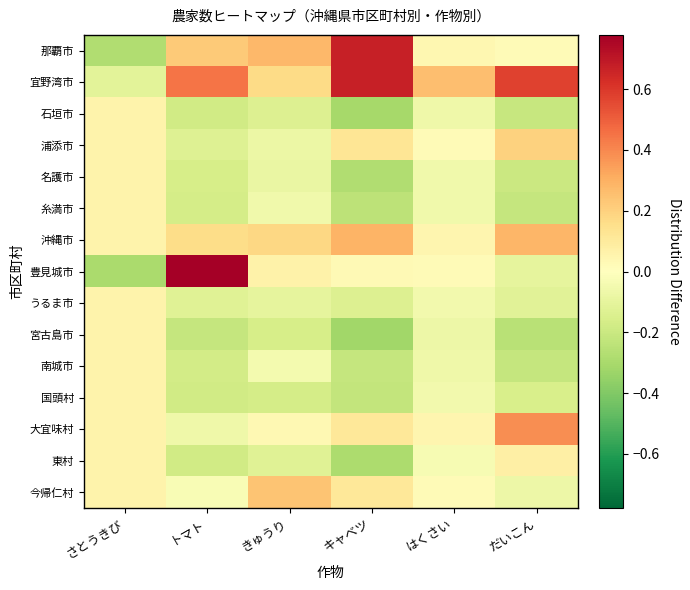

Reading right to left, extract all data points from this chart.

那覇市: だいこん=0.0	はくさい=0.0	キャベツ=0.7	きゅうり=0.3	トマト=0.2	さとうきび=-0.3
宜野湾市: だいこん=0.6	はくさい=0.3	キャベツ=0.7	きゅうり=0.2	トマト=0.4	さとうきび=-0.1
石垣市: だいこん=-0.2	はくさい=-0.1	キャベツ=-0.3	きゅうり=-0.1	トマト=-0.2	さとうきび=0.1
浦添市: だいこん=0.2	はくさい=0.0	キャベツ=0.1	きゅうり=-0.1	トマト=-0.1	さとうきび=0.1
名護市: だいこん=-0.2	はくさい=-0.1	キャベツ=-0.3	きゅうり=-0.1	トマト=-0.2	さとうきび=0.1
糸満市: だいこん=-0.2	はくさい=-0.1	キャベツ=-0.2	きゅうり=-0.1	トマト=-0.2	さとうきび=0.1
沖縄市: だいこん=0.3	はくさい=0.0	キャベツ=0.3	きゅうり=0.2	トマト=0.2	さとうきび=0.1
豊見城市: だいこん=-0.1	はくさい=0.0	キャベツ=0.0	きゅうり=0.1	トマト=0.8	さとうきび=-0.3
うるま市: だいこん=-0.1	はくさい=-0.1	キャベツ=-0.1	きゅうり=-0.1	トマト=-0.1	さとうきび=0.1
宮古島市: だいこん=-0.3	はくさい=-0.1	キャベツ=-0.3	きゅうり=-0.2	トマト=-0.2	さとうきび=0.1
南城市: だいこん=-0.2	はくさい=-0.1	キャベツ=-0.2	きゅうり=-0.0	トマト=-0.2	さとうきび=0.1
国頭村: だいこん=-0.2	はくさい=-0.1	キャベツ=-0.2	きゅうり=-0.2	トマト=-0.2	さとうきび=0.1
大宜味村: だいこん=0.4	はくさい=0.0	キャベツ=0.1	きゅうり=0.0	トマト=-0.1	さとうきび=0.1
東村: だいこん=0.1	はくさい=-0.0	キャベツ=-0.3	きゅうり=-0.1	トマト=-0.2	さとうきび=0.1
今帰仁村: だいこん=-0.1	はくさい=0.0	キャベツ=0.1	きゅうり=0.2	トマト=-0.0	さとうきび=0.1